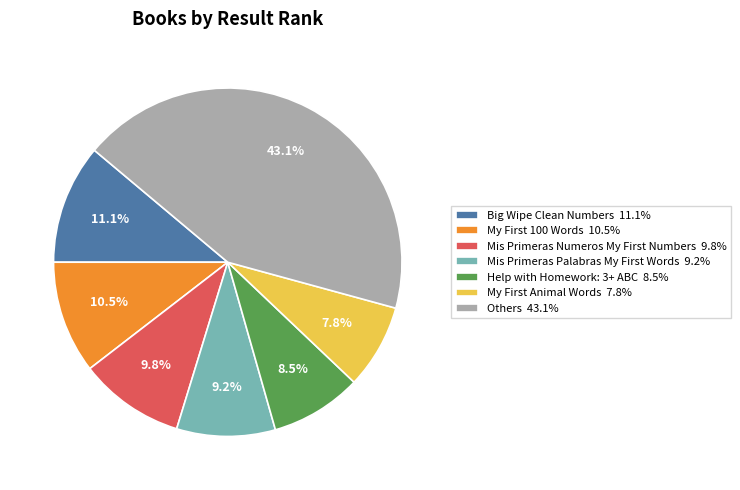

To the nearest percent, what is the difference between the largest and smallest slice percentages?

35%